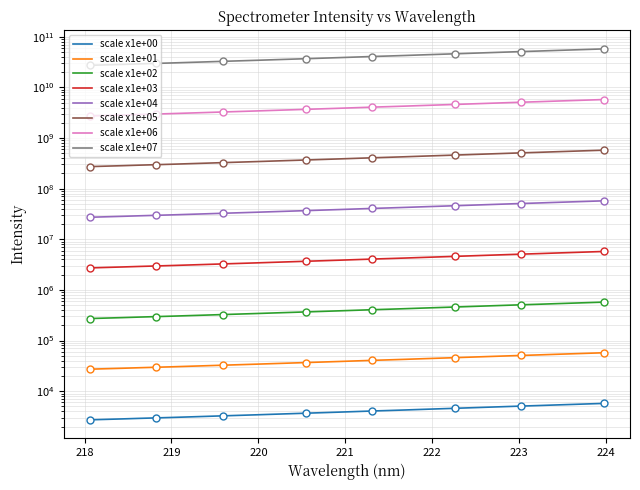

What is the value of the 13th point from the left?

3590566.7